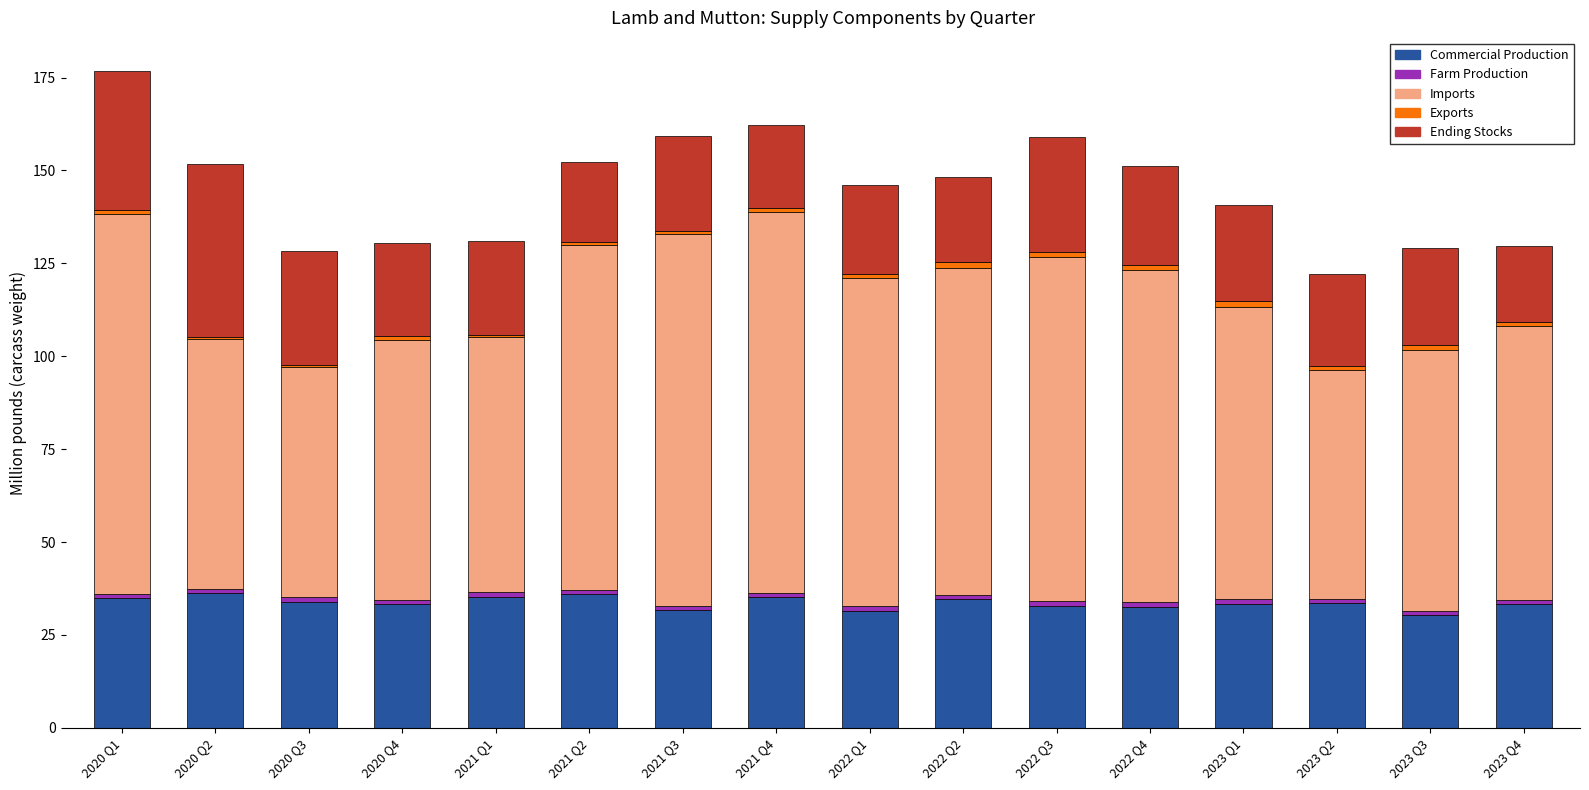

What is the sum of all Commercial Production values?

538.8